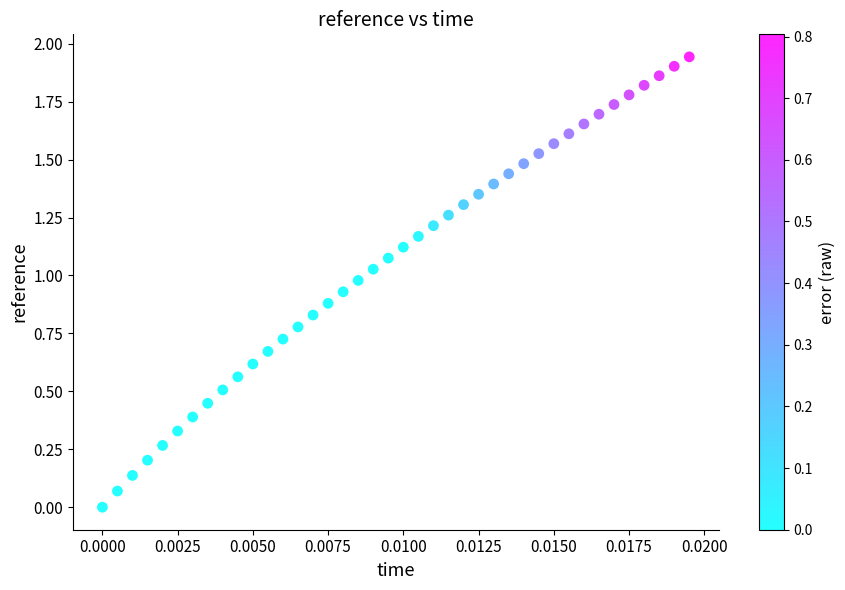

How many points are shown in the scatter plot?

40